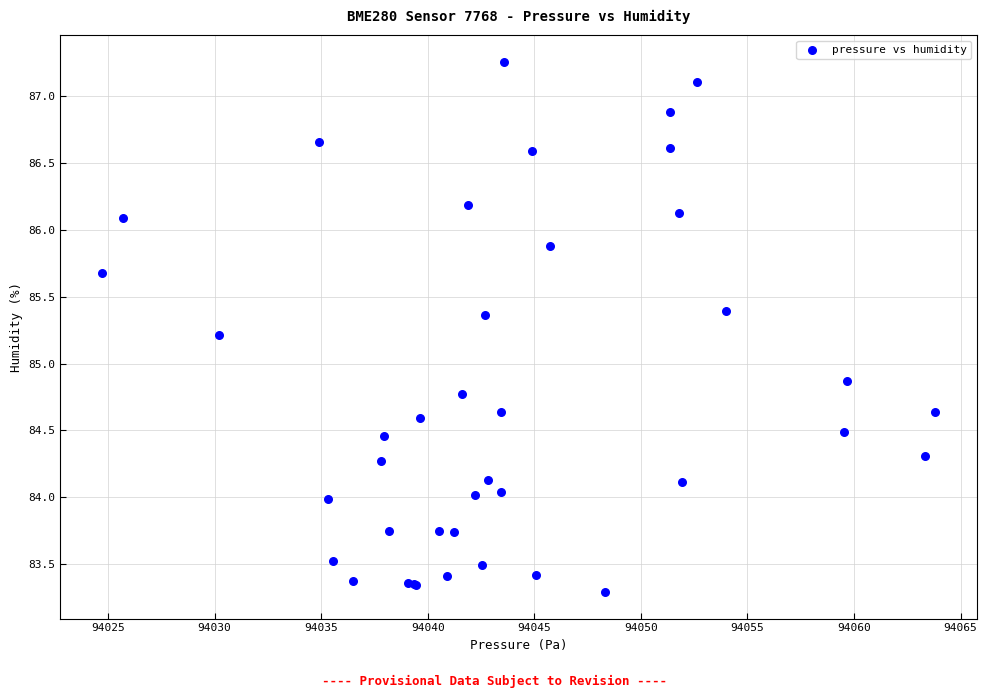

What Y value in the scatter plot is closest to 85?

84.9